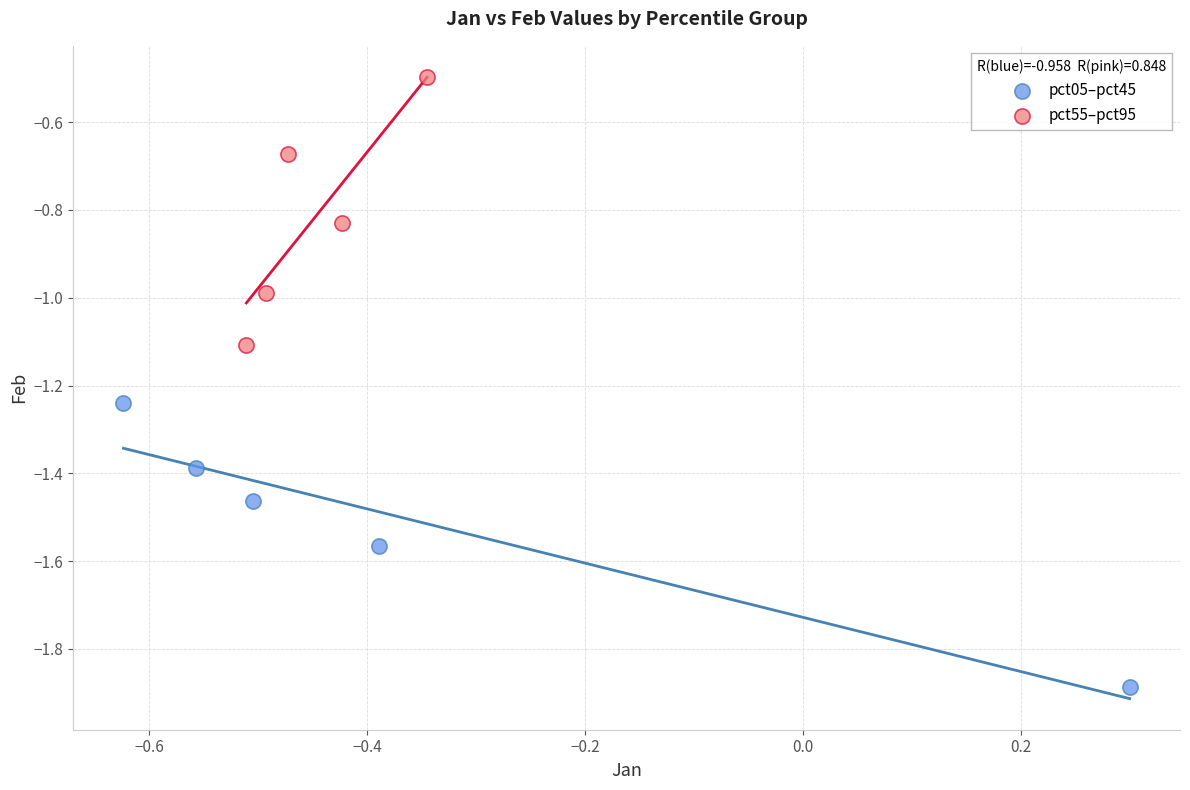

Which series contains the highest Y value?

pct55–pct95